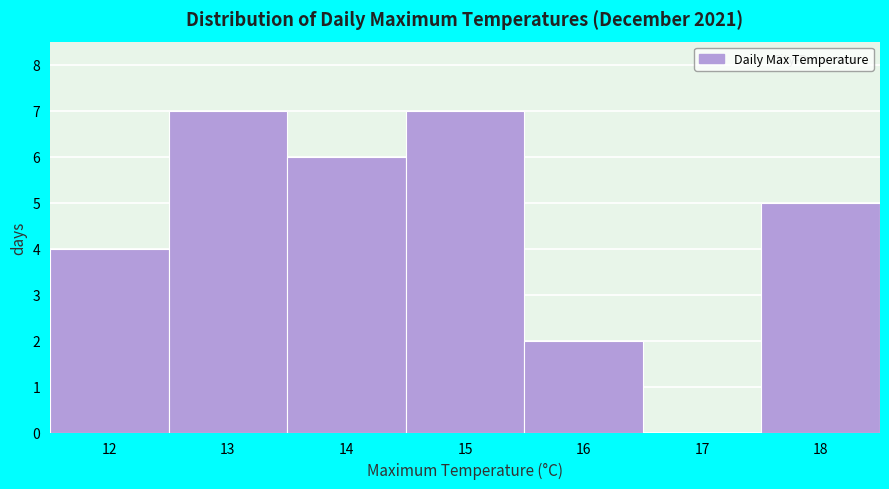

Reading right to left, list all the values displayed in this chart.

18=5	17=0	16=2	15=7	14=6	13=7	12=4